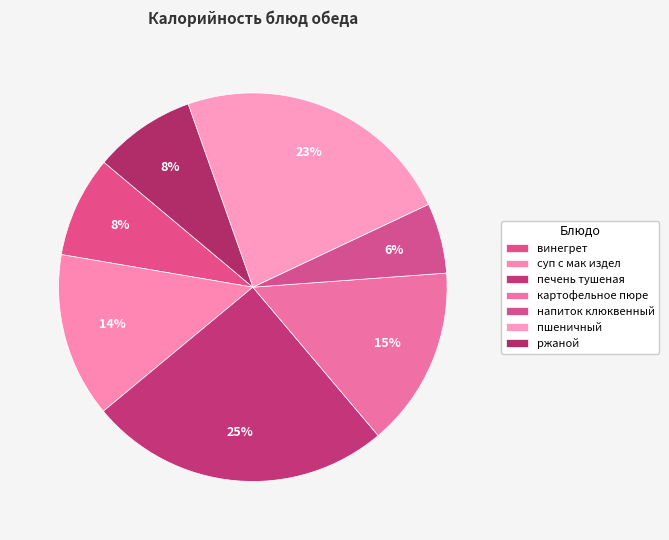

Count the number of slices in the pie.

7